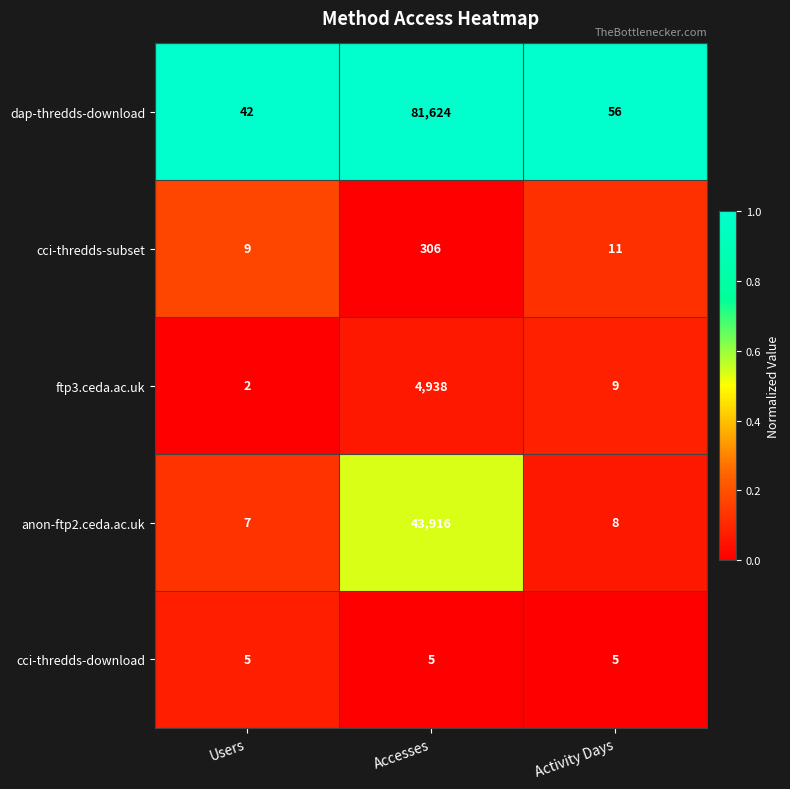

What is the greatest value displayed?

81624